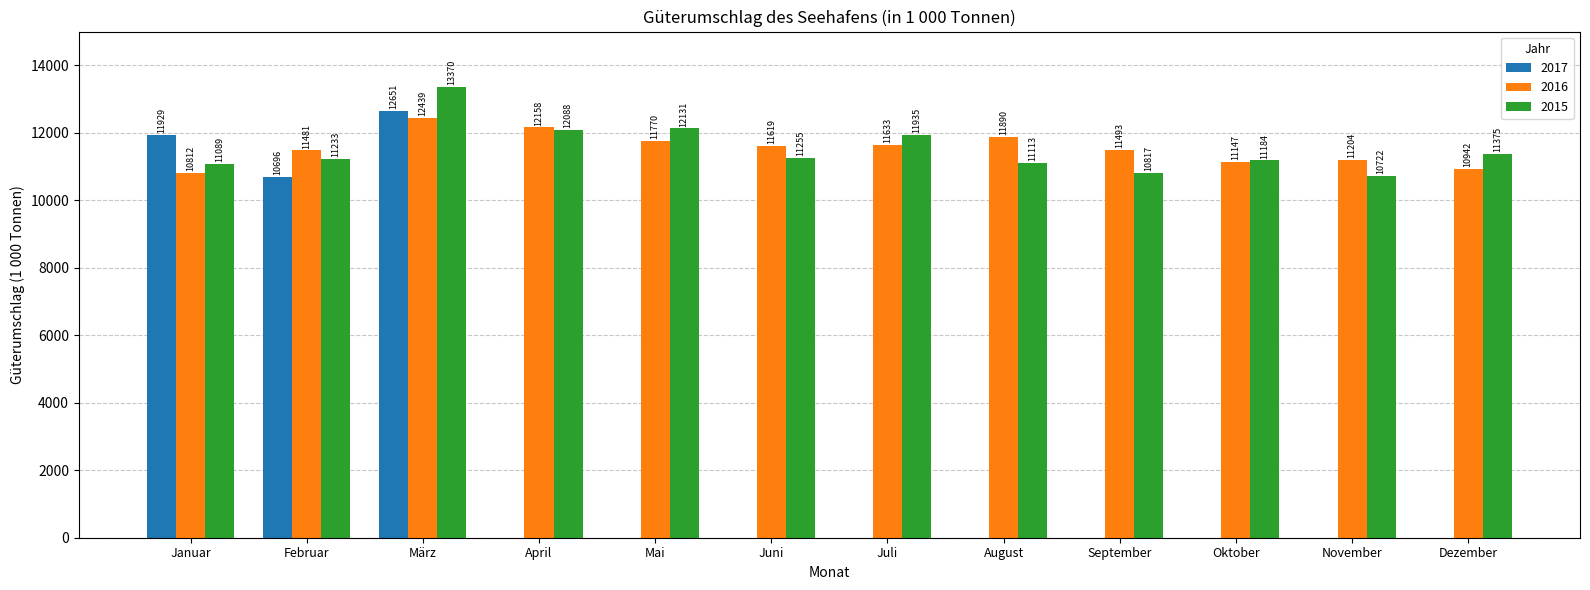

Which series has the largest total across all categories?

2016